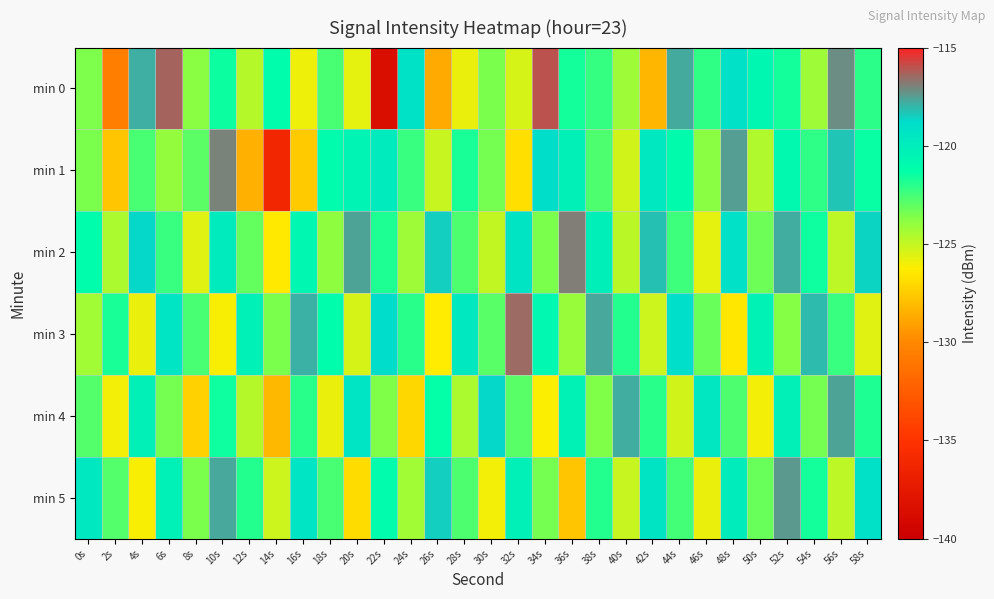

What is the difference between the highest and lowest values at 46s?

6.3